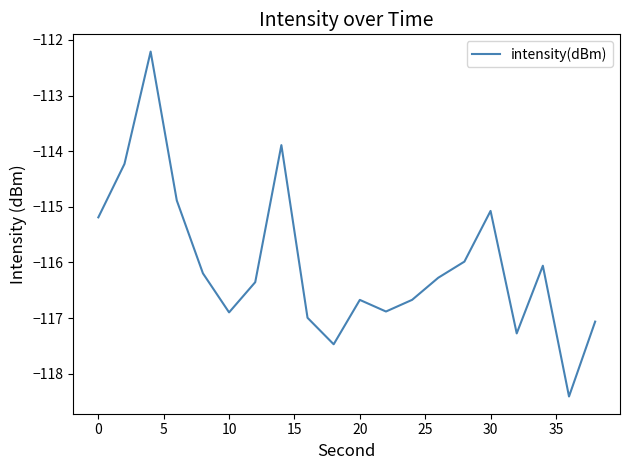

Reading left to right, list all the values displayed in this chart.

-115.2	-114.2	-112.2	-114.9	-116.2	-116.9	-116.4	-113.9	-117.0	-117.5	-116.7	-116.9	-116.7	-116.3	-116.0	-115.1	-117.3	-116.1	-118.4	-117.1